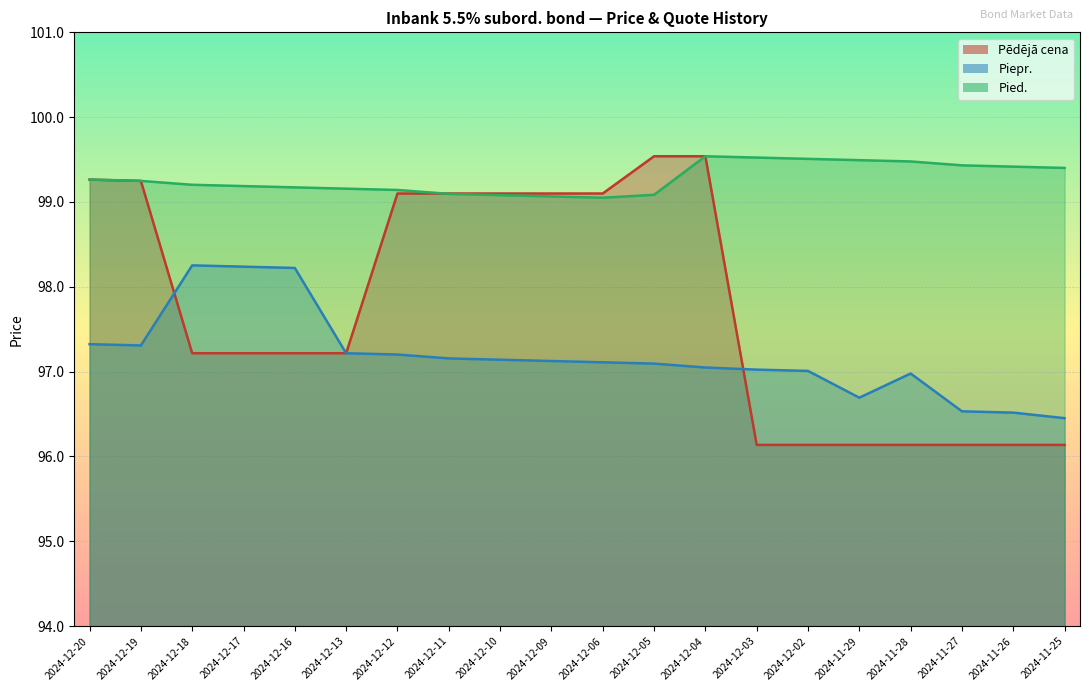

At which label does Pied. reach its peak?

2024-12-04